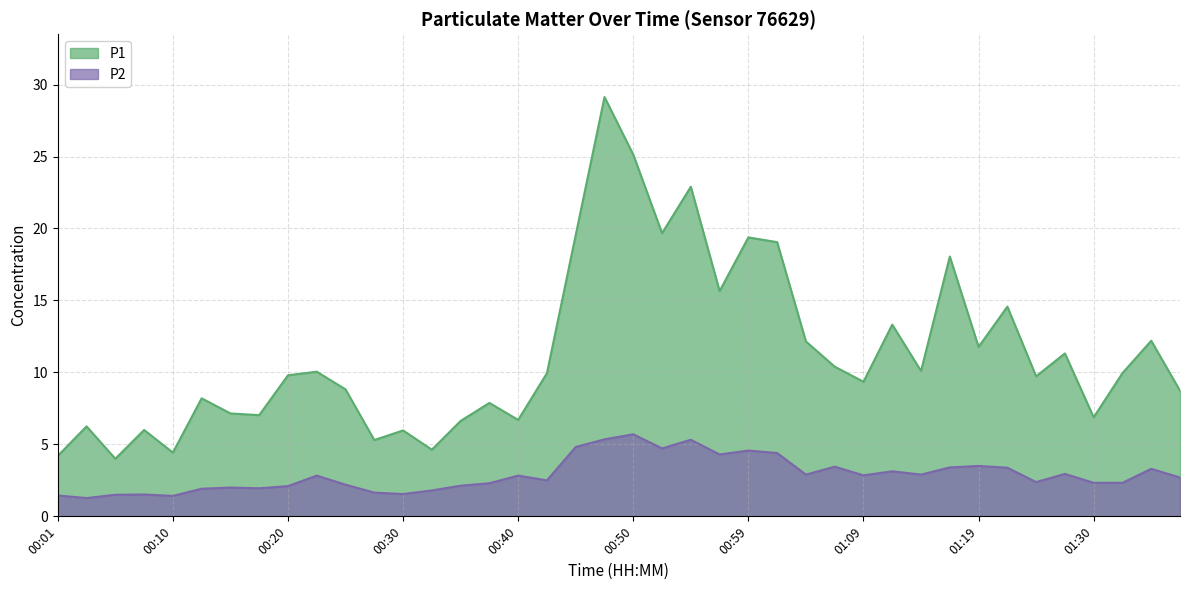

Is the value of P1 at 01:02 greater than the value of P2 at 00:05?

Yes